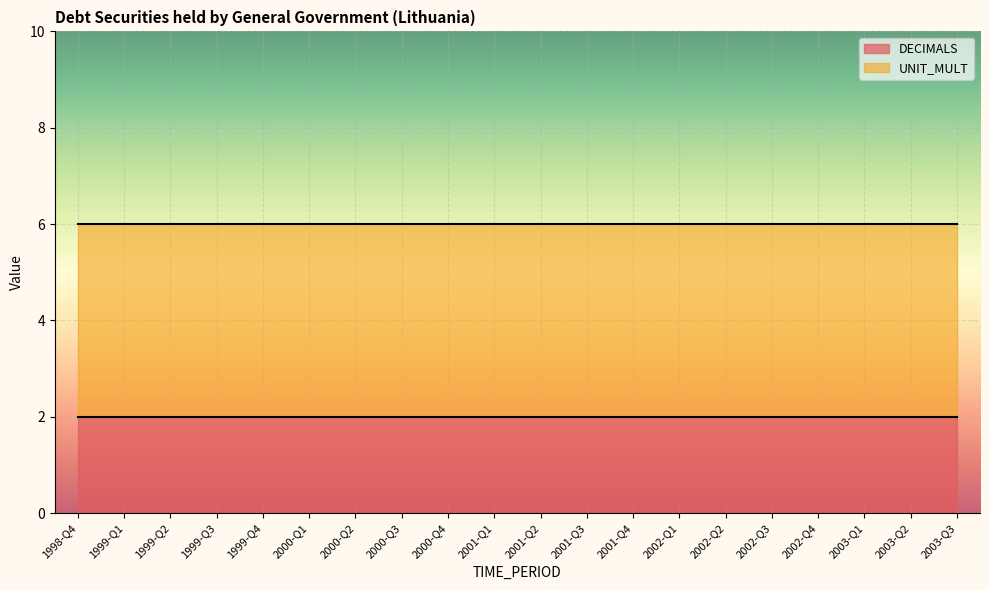

Which label corresponds to the largest value in the chart?

1998-Q4